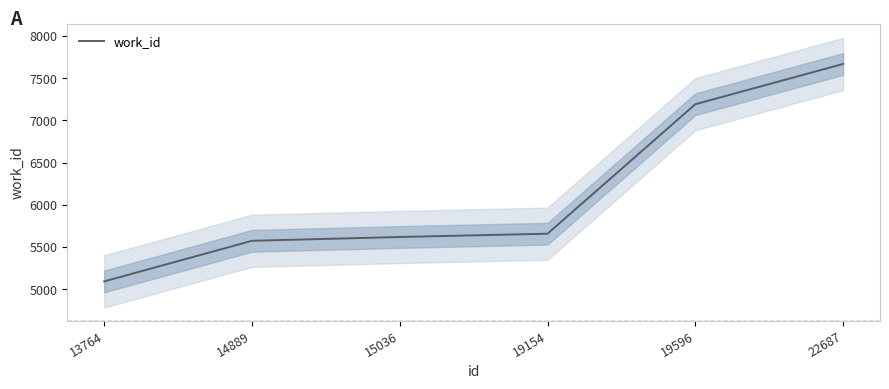

What is the ratio of the value at 19154 to the value at 14889?

1.0